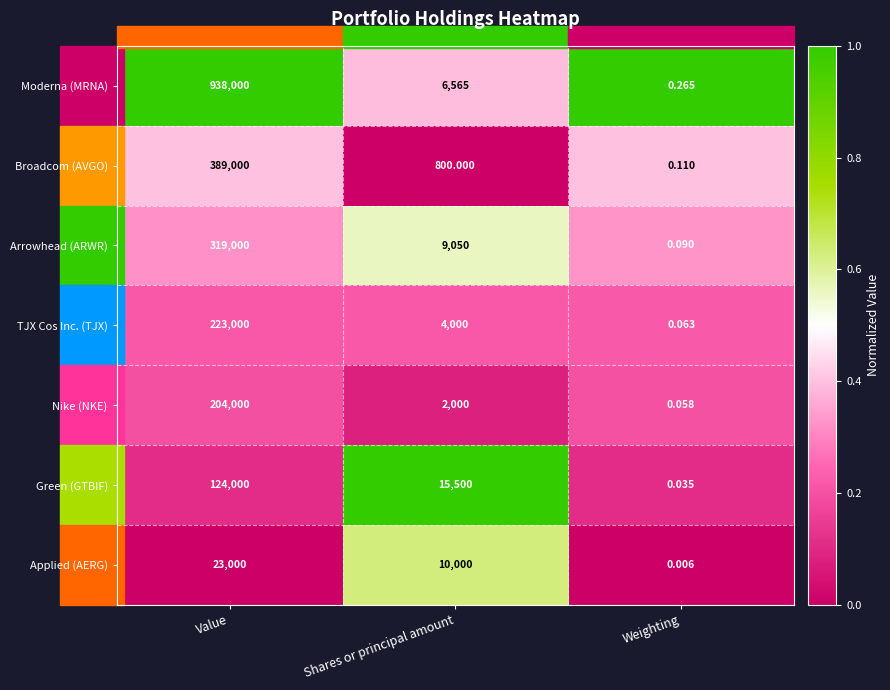

How many series are shown in this chart?

7